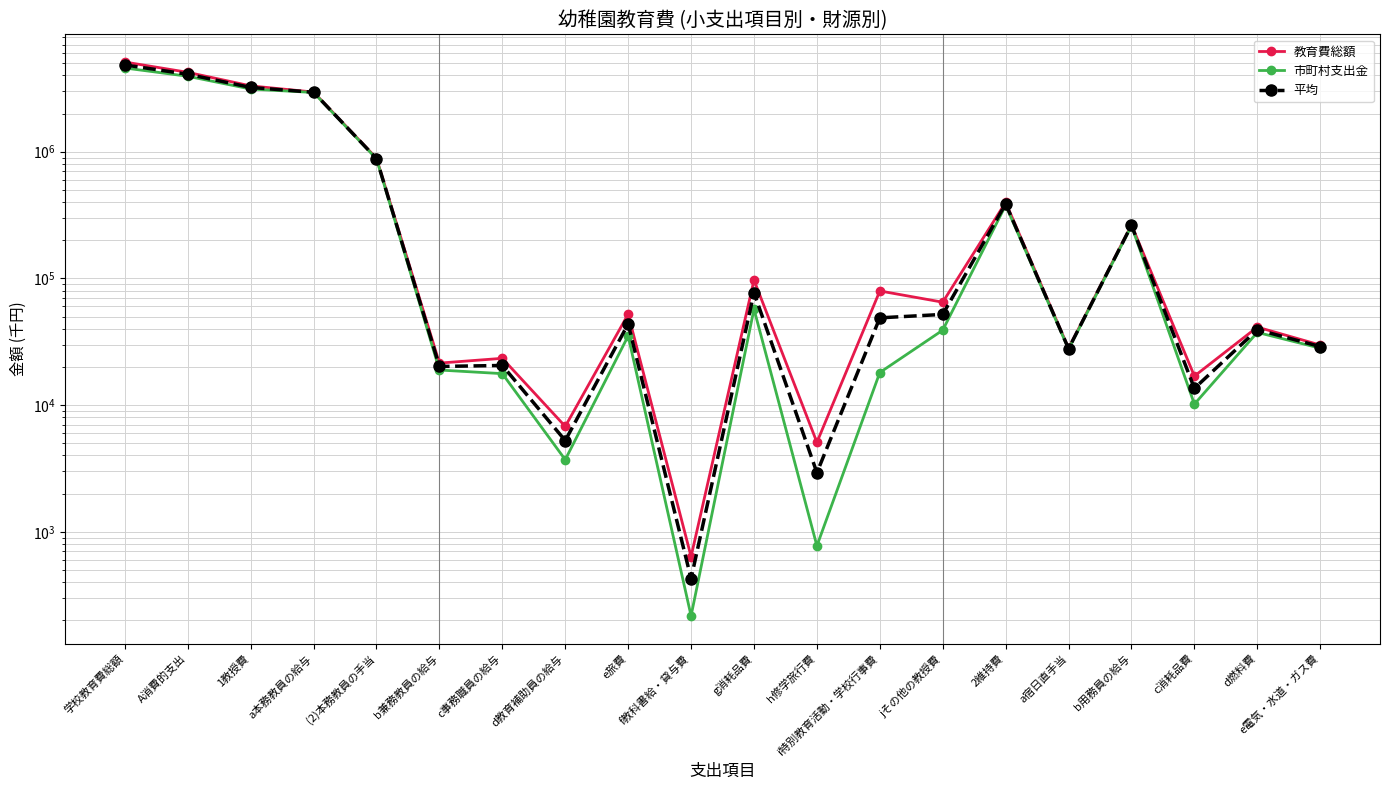

Read the 市町村支出金 value at a宿日直手当.

27671.0